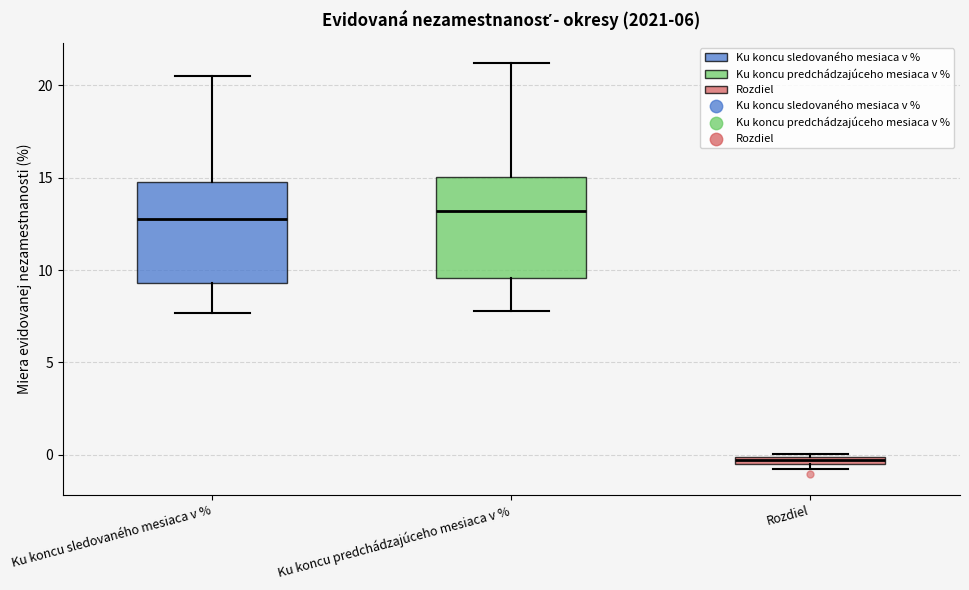

Where is the lower edge of the box for Ku koncu sledovaného mesiaca v % on the y-axis? The values are not printed on the chart, so give them approximately, as read against the axis.

9.5